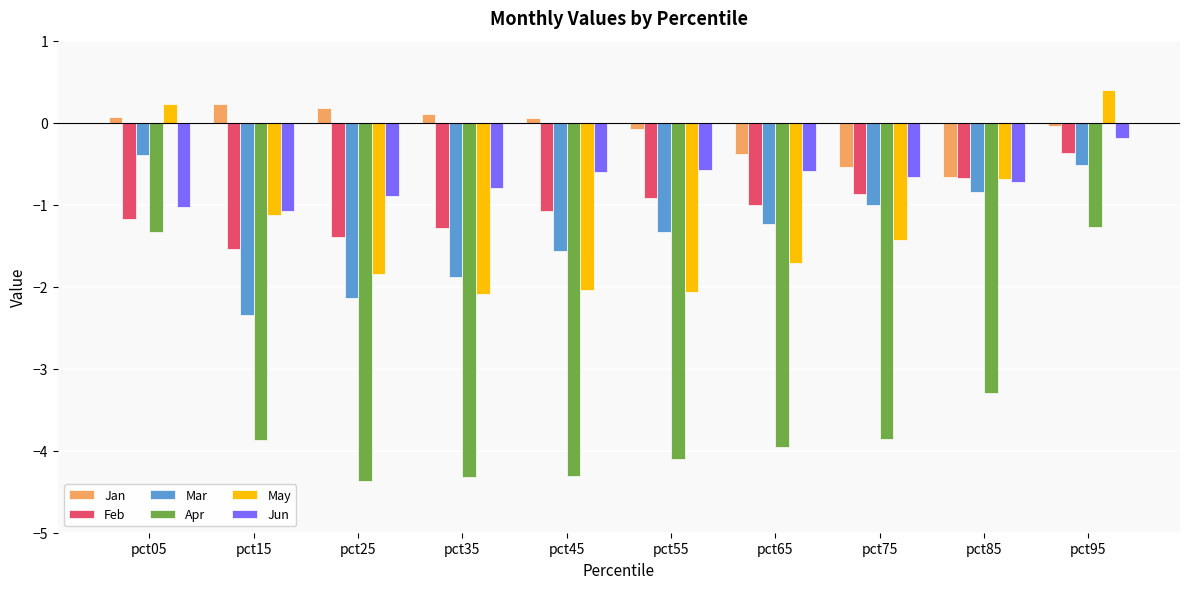

Is the value of Jan at pct45 greater than the value of Jun at pct95?

Yes